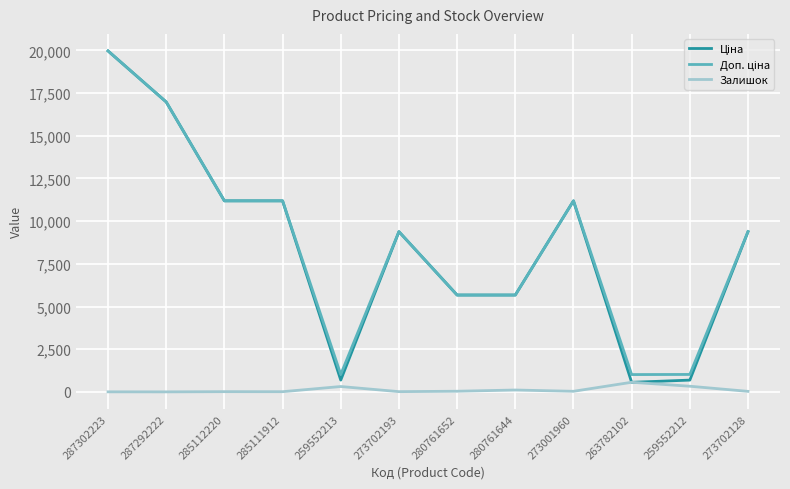

At which category is the sum across all series the highest?

287302223